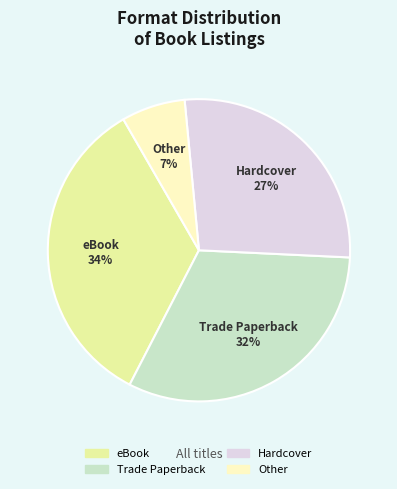

Does any single category account for the majority?

No